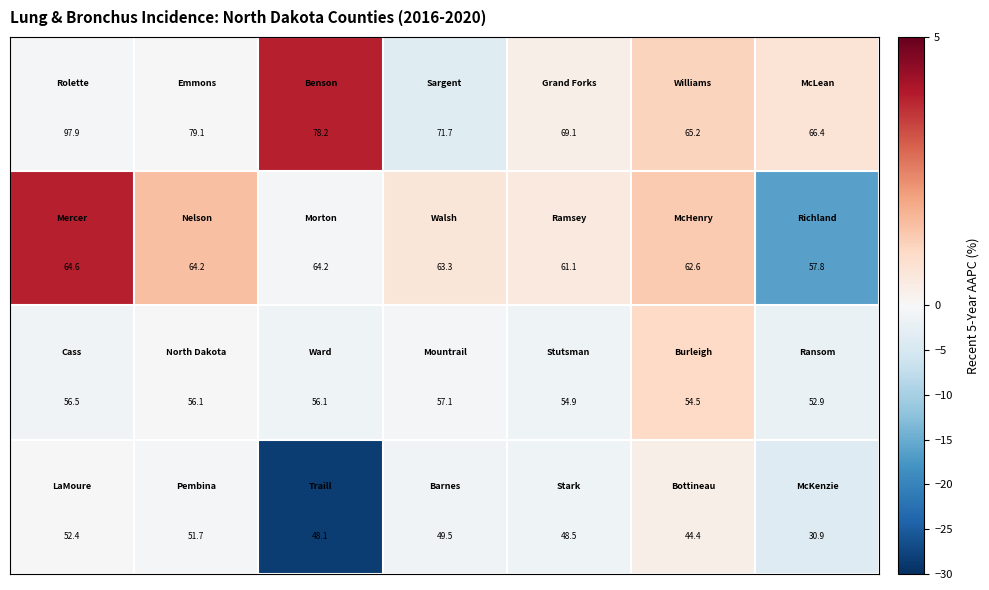

What is the greatest value displayed?

97.9